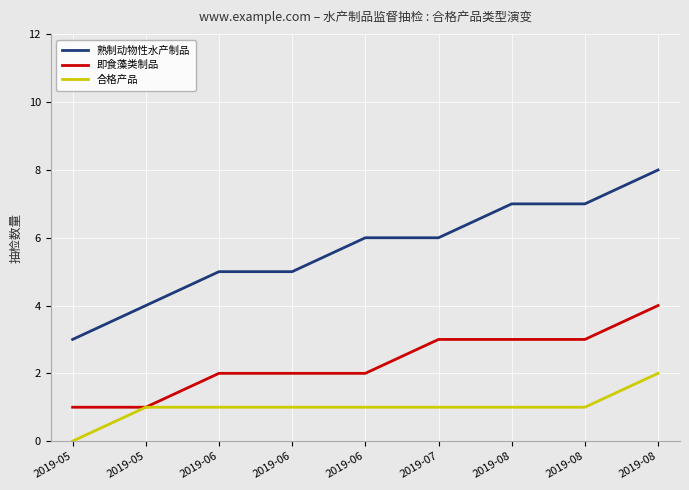

How many lines are shown in the chart?

3